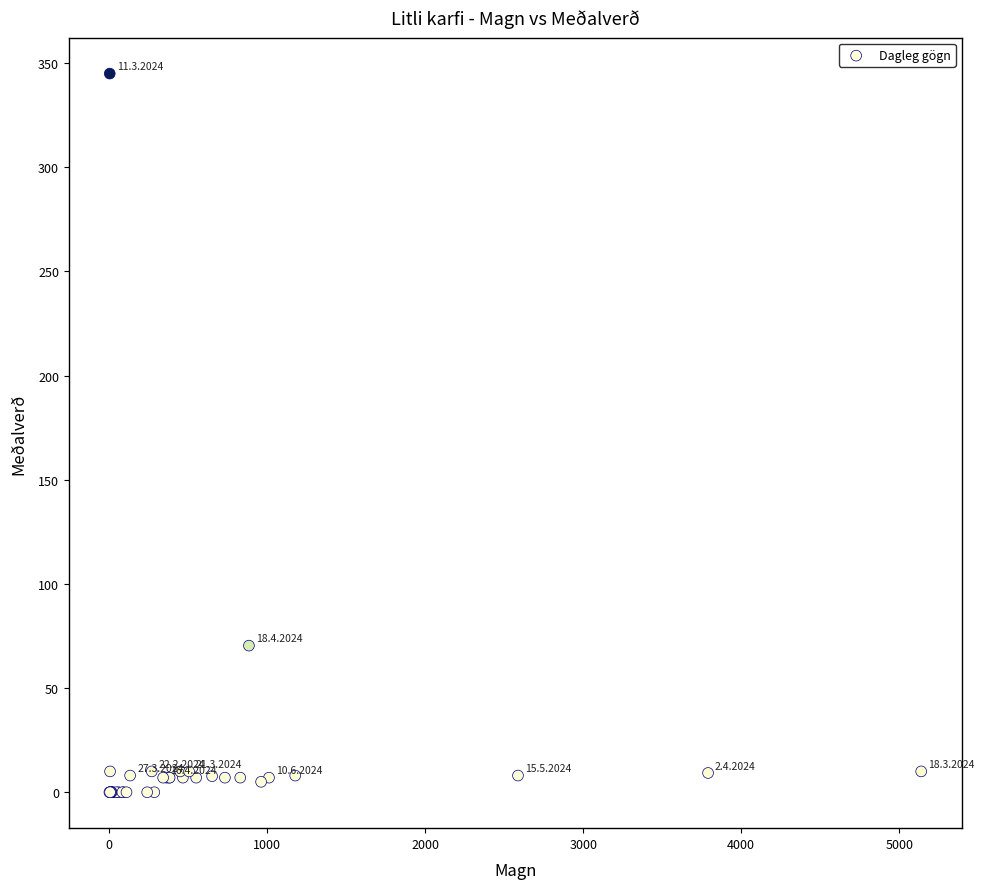

What Y value in the scatter plot is closest to 172?

70.4